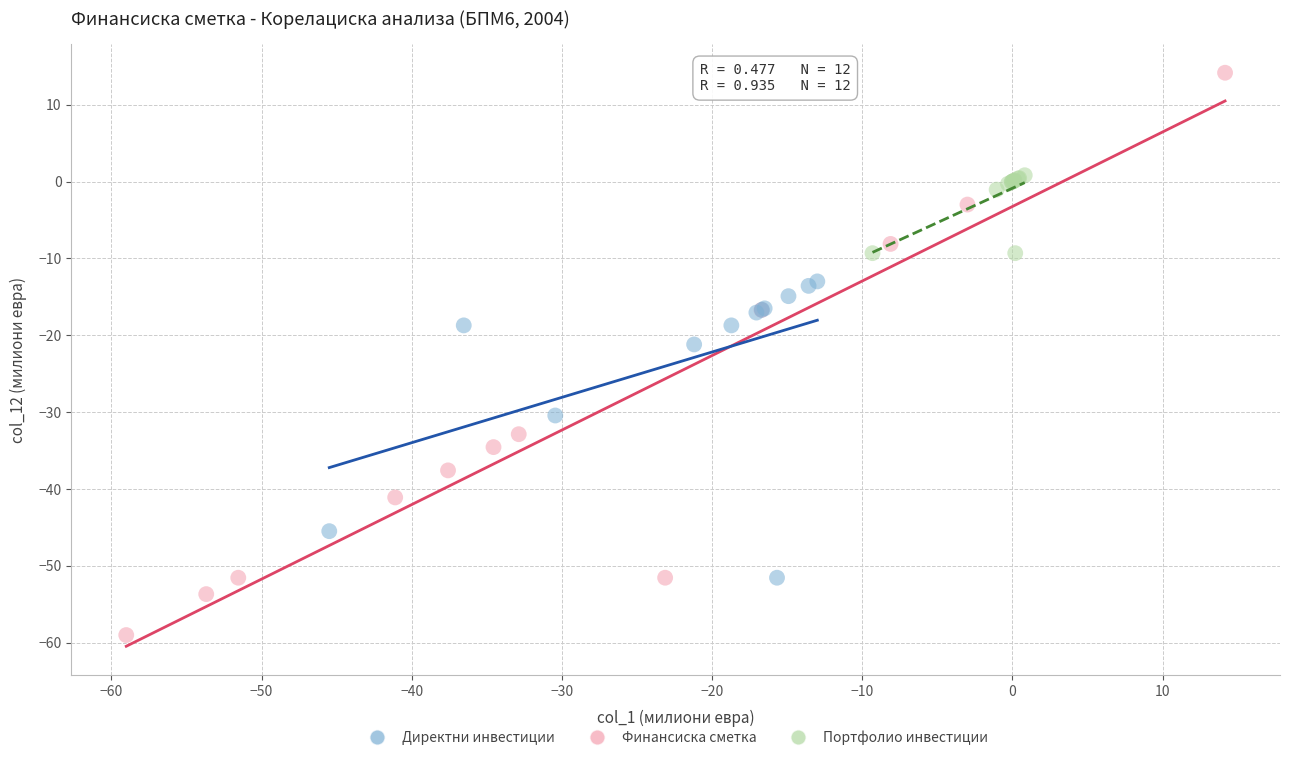

Which series has the largest Y range (max minus min)?

Финансиска сметка